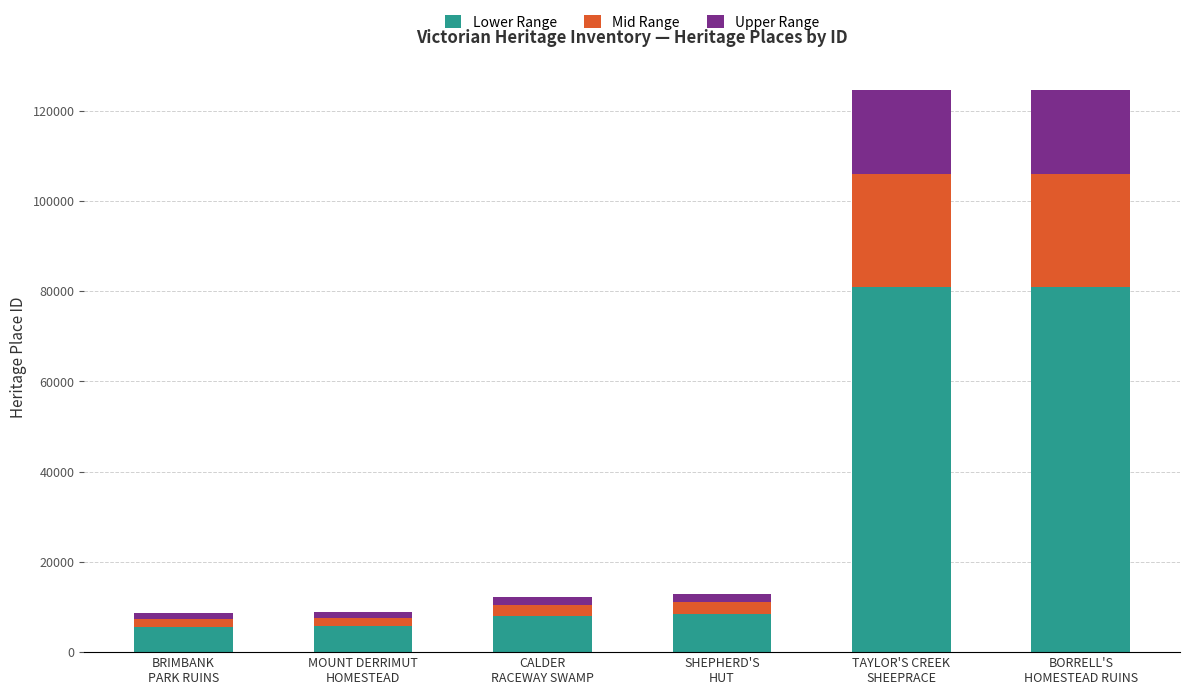

What is the maximum value for Lower Range?

80984.8